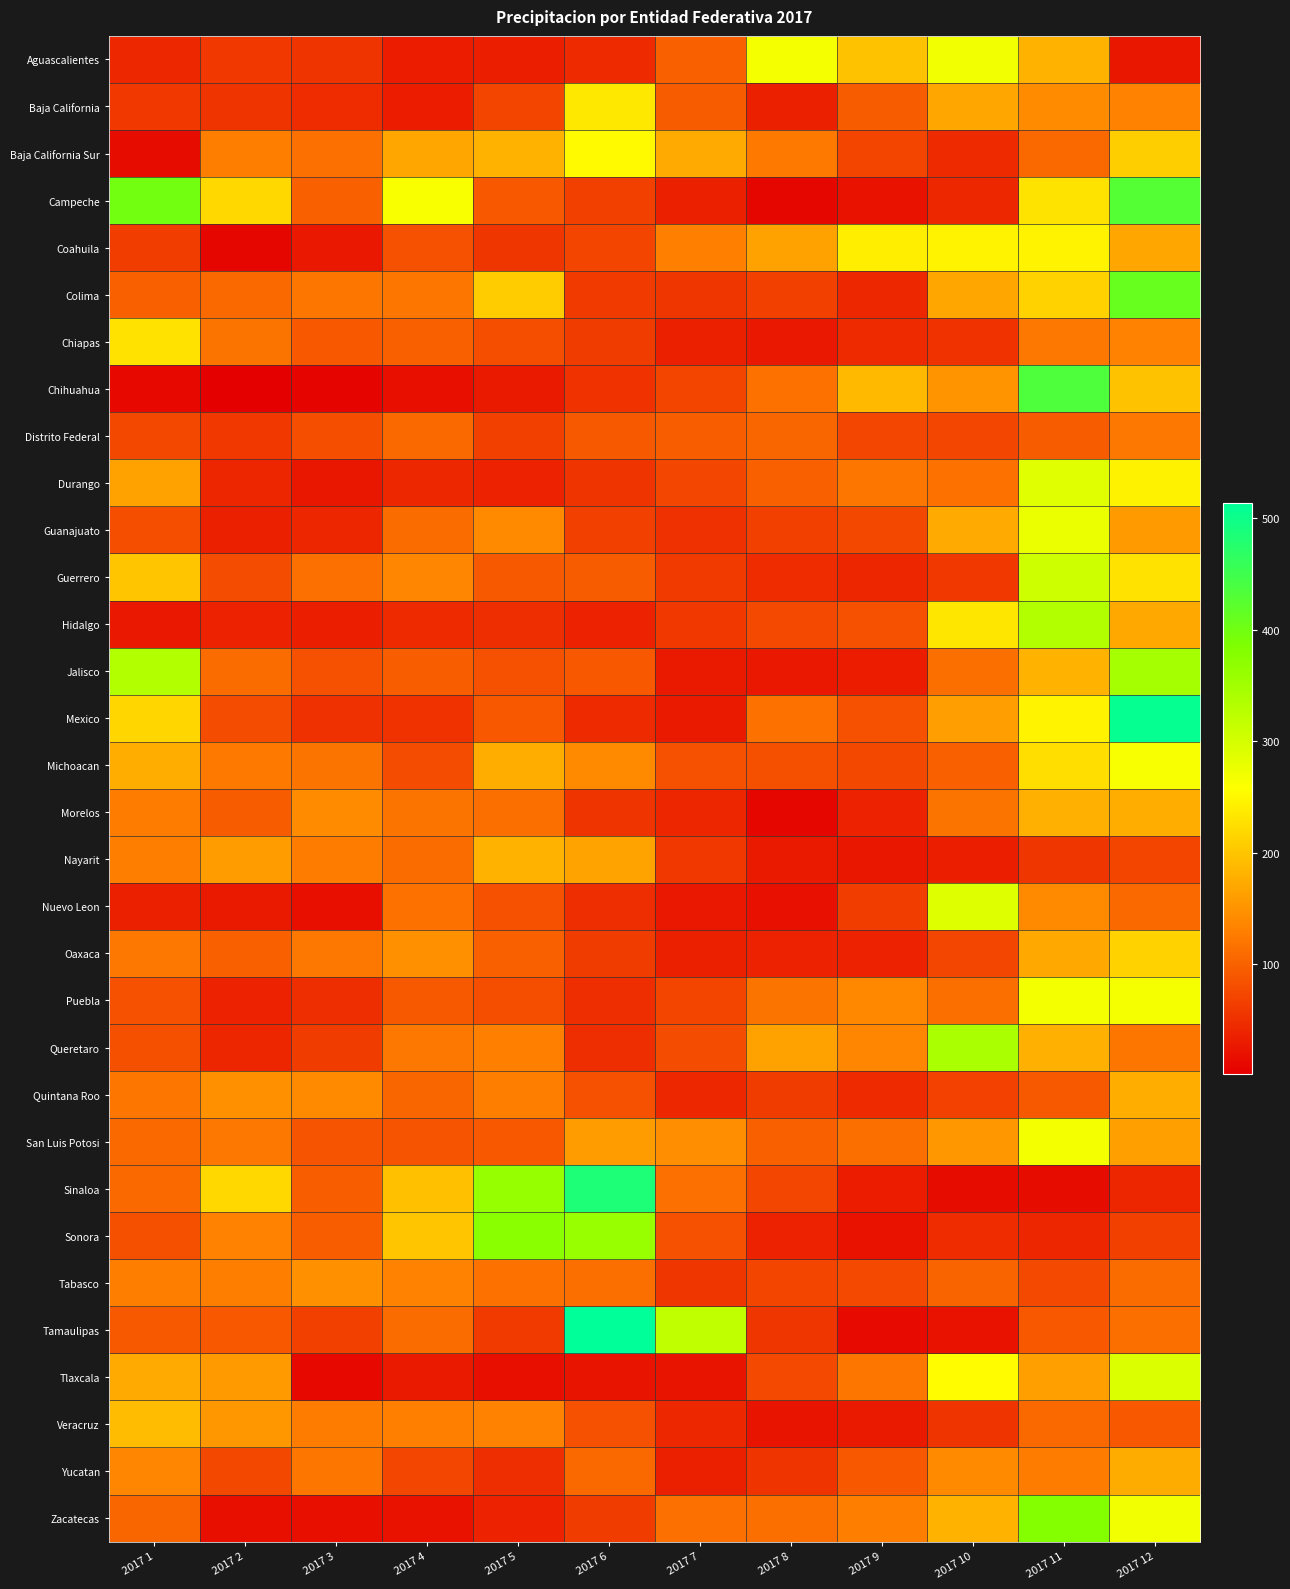

Which series has the widest spread of values?

Tamaulipas